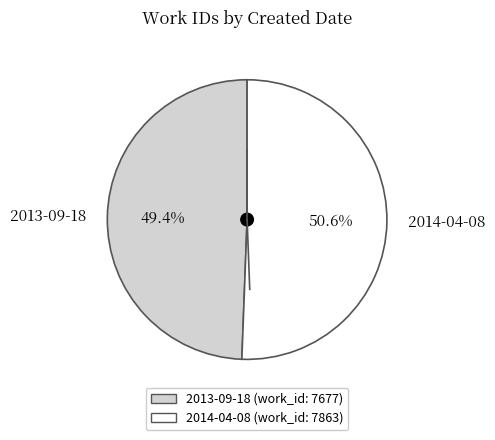

True or false: 2014-04-08 accounts for 60% of the total.

False